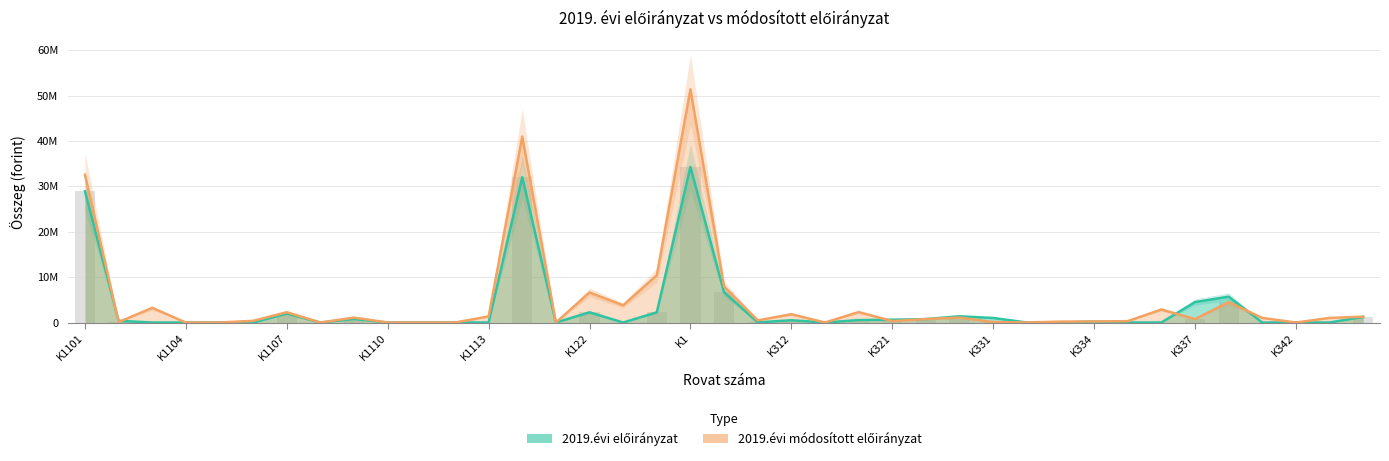

What is the label of the 35th bar from the right?

K1105